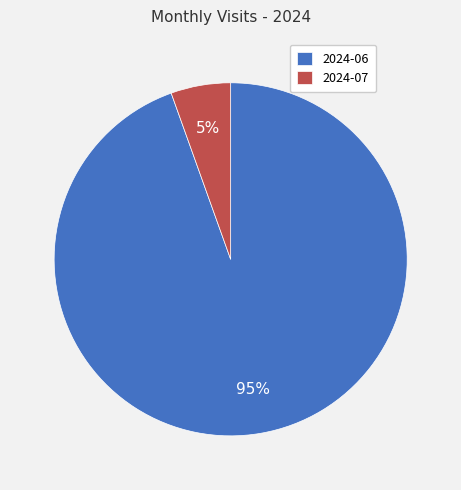

To the nearest percent, what percentage of the pie is 2024-06?

95%